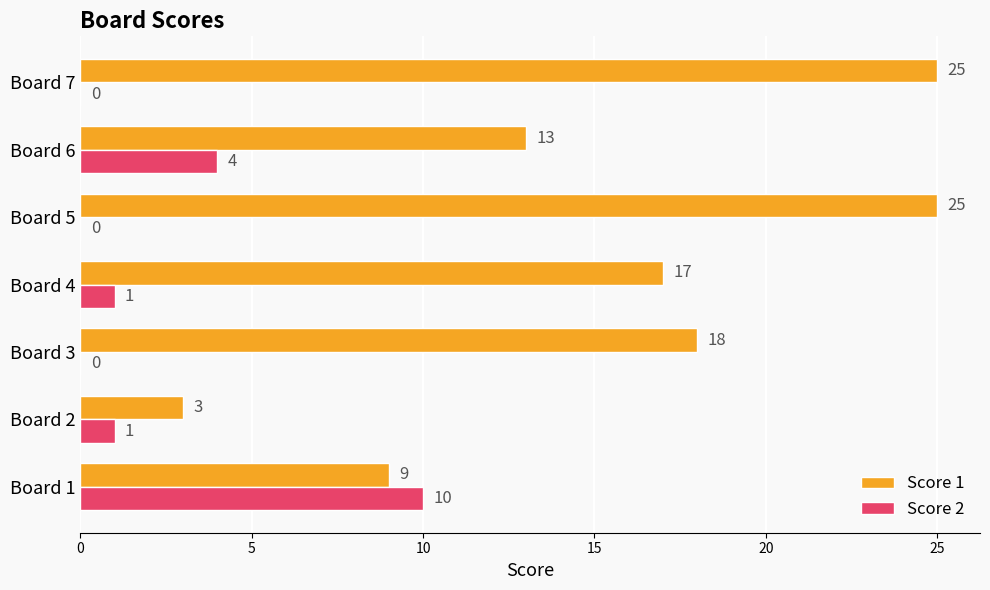

Count the number of data series in this chart.

2